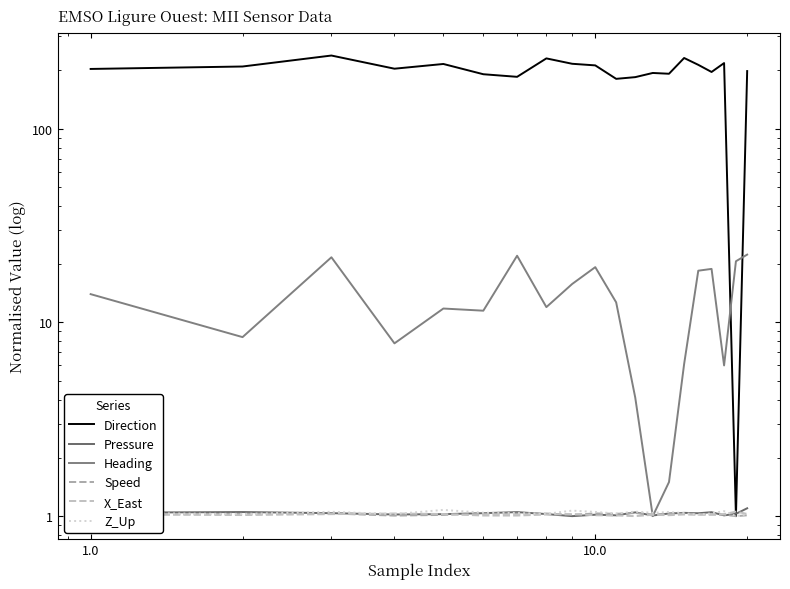

Reading left to right, list all the values displayed in this chart.

Direction: 203.6	209.6	238.8	204.2	216.0	191.2	185.4	230.8	216.5	212.4	181.0	184.7	194.1	192.3	231.9	213.8	196.4	218.3	1.0	198.5
Pressure: 1.0	1.1	1.0	1.0	1.0	1.0	1.0	1.0	1.0	1.0	1.0	1.0	1.0	1.0	1.0	1.0	1.0	1.0	1.0	1.1
Heading: 14.0	8.4	21.7	7.8	11.8	11.5	22.1	12.0	15.8	19.3	12.7	4.1	1.0	1.5	6.1	18.5	18.9	6.0	20.7	22.4
Speed: 1.0	1.0	1.0	1.0	1.0	1.0	1.0	1.0	1.0	1.0	1.0	1.0	1.0	1.0	1.0	1.0	1.0	1.0	1.0	1.0
X_East: 1.0	1.0	1.0	1.0	1.0	1.0	1.0	1.0	1.0	1.0	1.0	1.0	1.0	1.0	1.0	1.0	1.0	1.0	1.1	1.0
Z_Up: 1.0	1.0	1.1	1.0	1.1	1.0	1.0	1.0	1.1	1.1	1.0	1.1	1.0	1.1	1.0	1.0	1.0	1.1	1.0	1.0